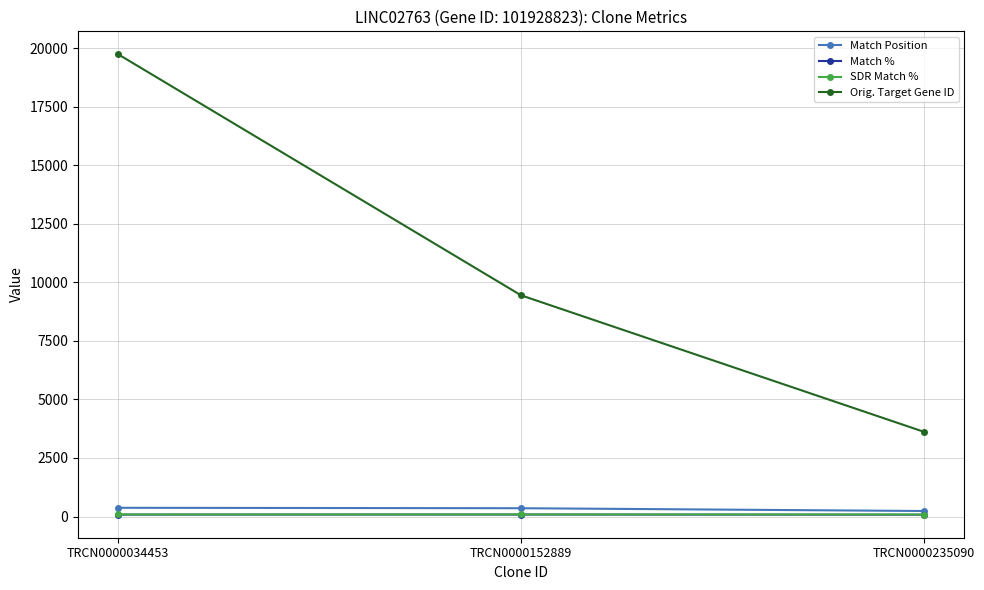

What is the spread (max minus min) of values at TRCN0000034453?

19654